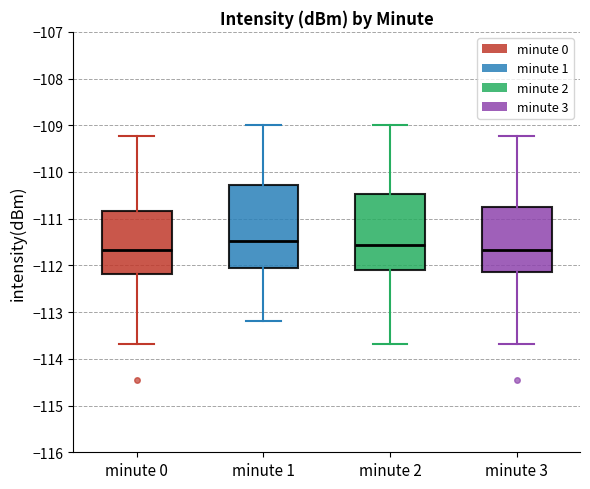

Reading left to right, read every box against the y-axis: the position of its median line, the range the box covers, and the ends of its whiskers. The values are not printed on the chart, so give them approximately, as read against the axis.

minute 0: median -111.7, box -112.2 to -110.8, whiskers -113.7 to -109.2
minute 1: median -111.5, box -112.0 to -110.3, whiskers -113.2 to -109.0
minute 2: median -111.6, box -112.1 to -110.5, whiskers -113.7 to -109.0
minute 3: median -111.7, box -112.1 to -110.7, whiskers -113.7 to -109.2